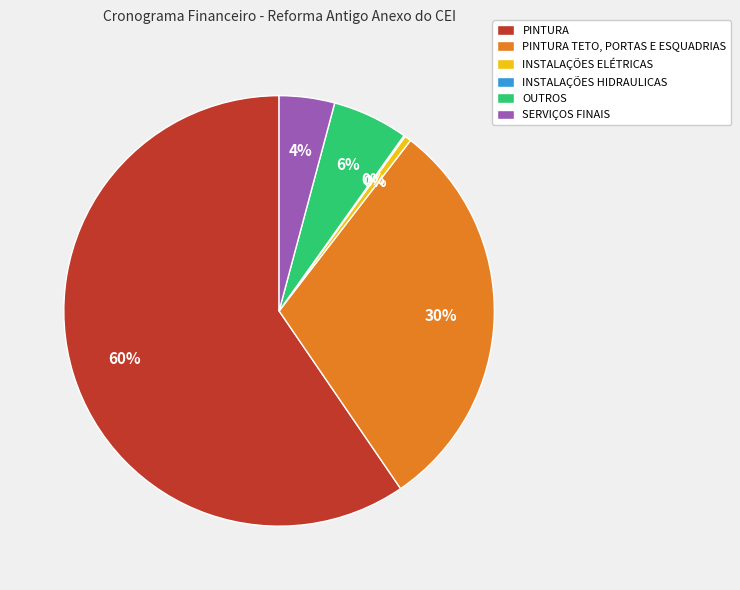

Which category accounts for the majority?

PINTURA